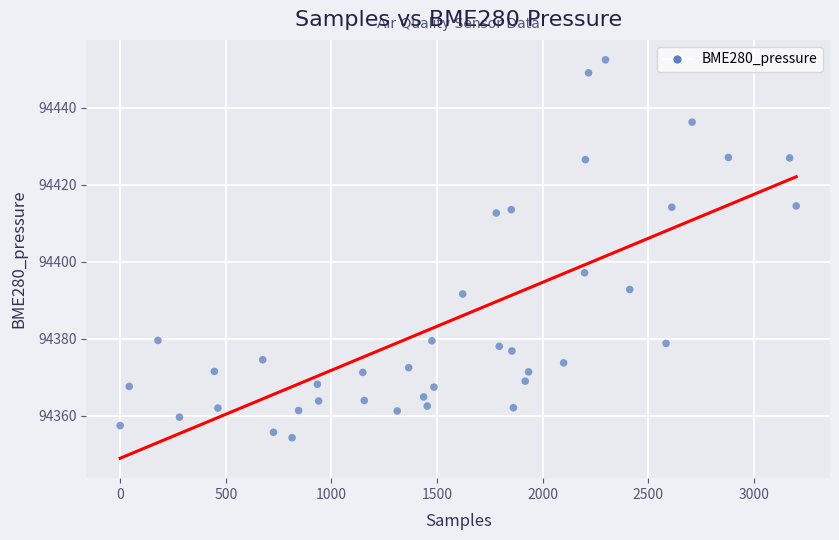

What is the range of X values (max minus min)?

3201.0